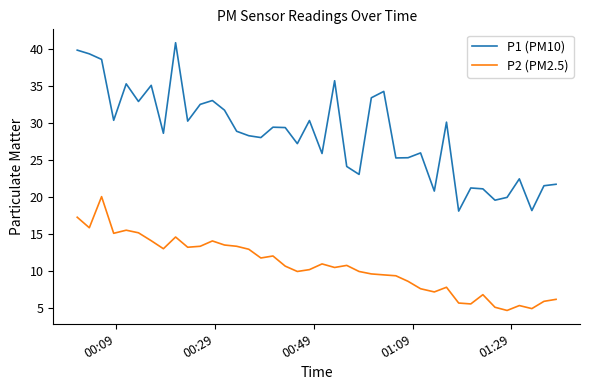

Which series has the largest range (max minus min)?

P1 (PM10)